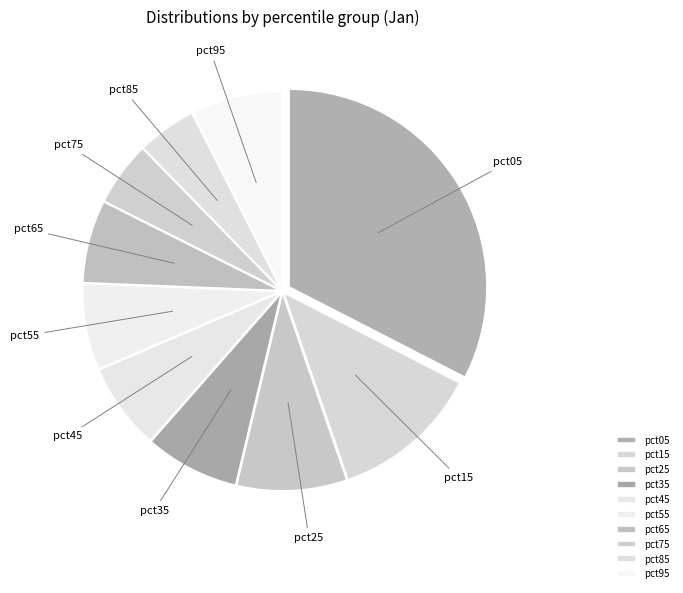

Which has a higher value, pct15 or pct55?

pct15